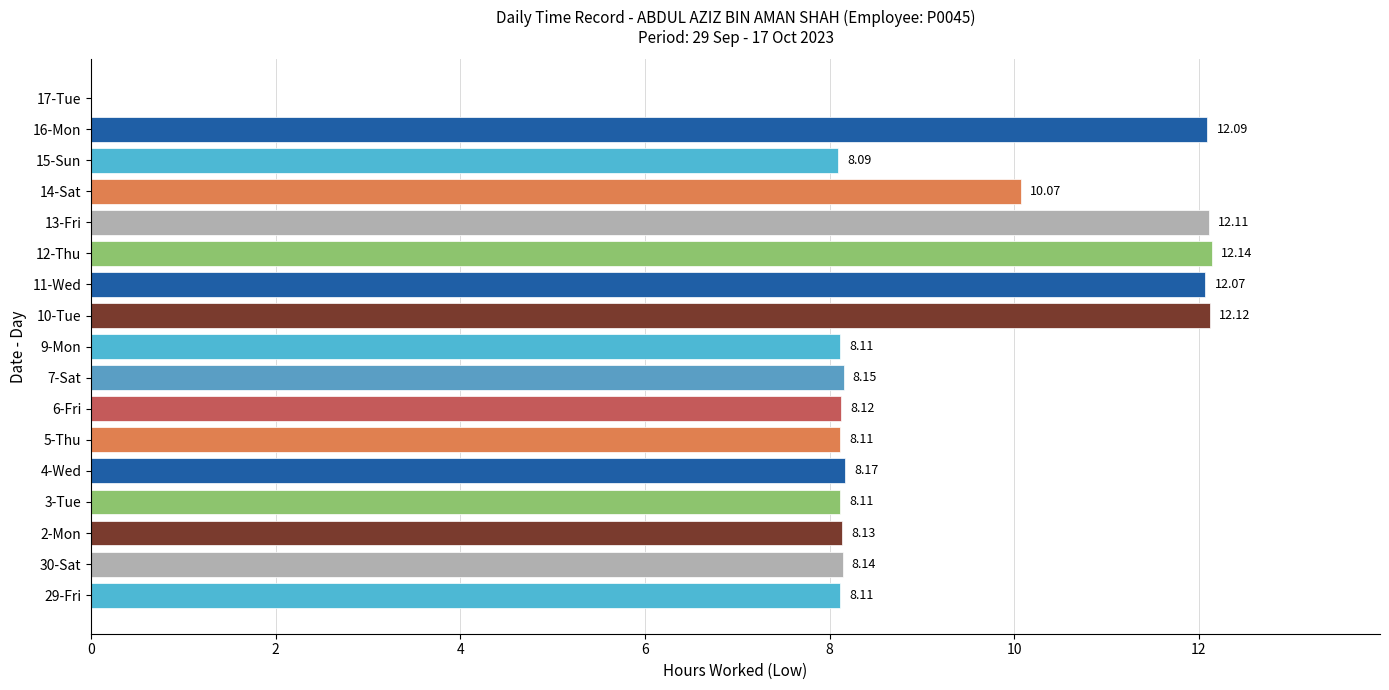

Approximately how many times larger is the value at 2-Mon compared to 9-Mon?

1.0